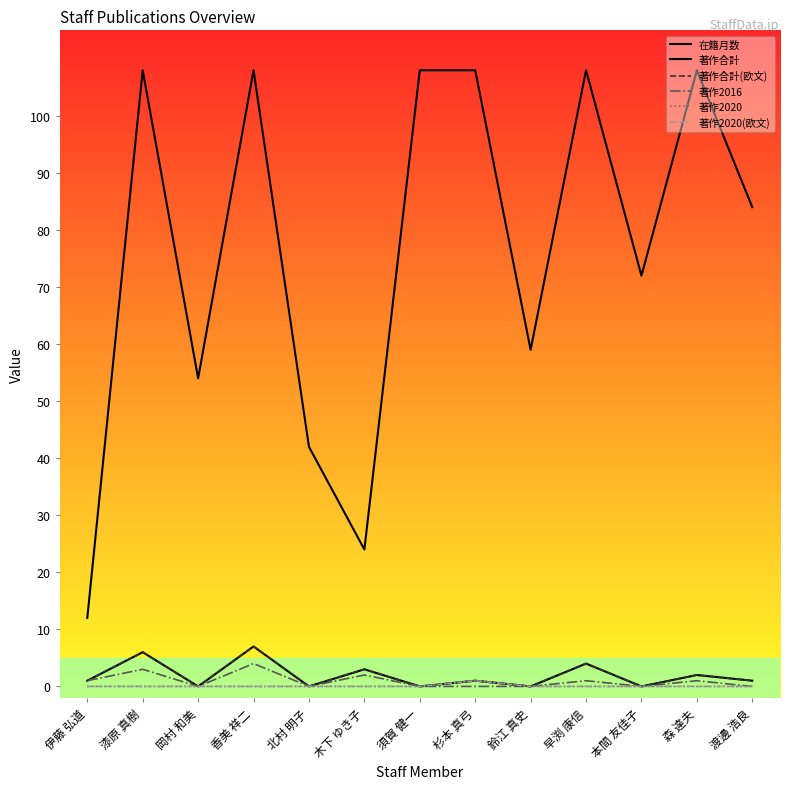

Does the chart display data point markers on the line(s)?

No